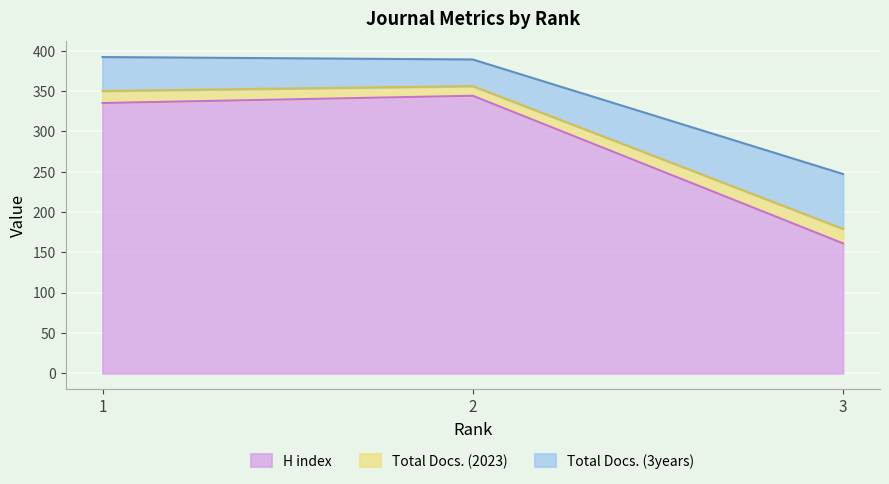

Which series has the largest range (max minus min)?

H index